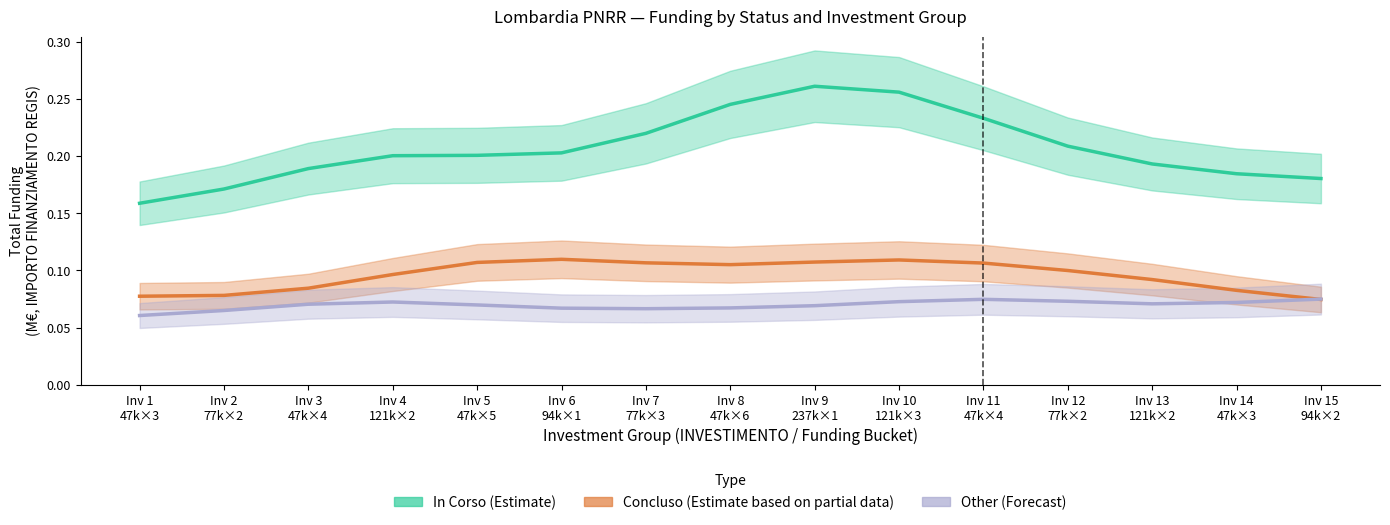

List the series in order of their overall mean, lowest first.

Other (Forecast), Concluso (Partial), In Corso (Estimate)